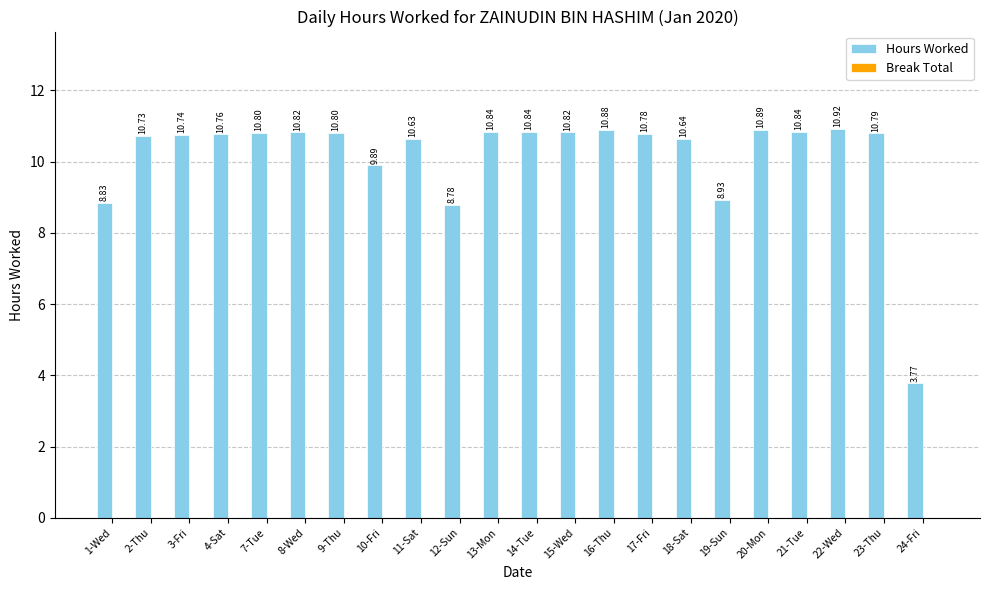

What is the difference between the values at 19-Sun and 20-Mon?

2.0